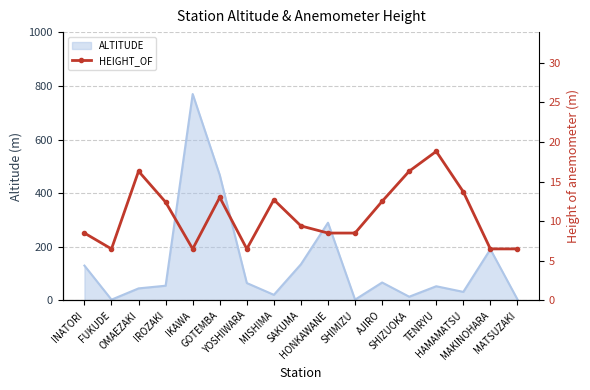

What is the greatest value displayed?

18.8